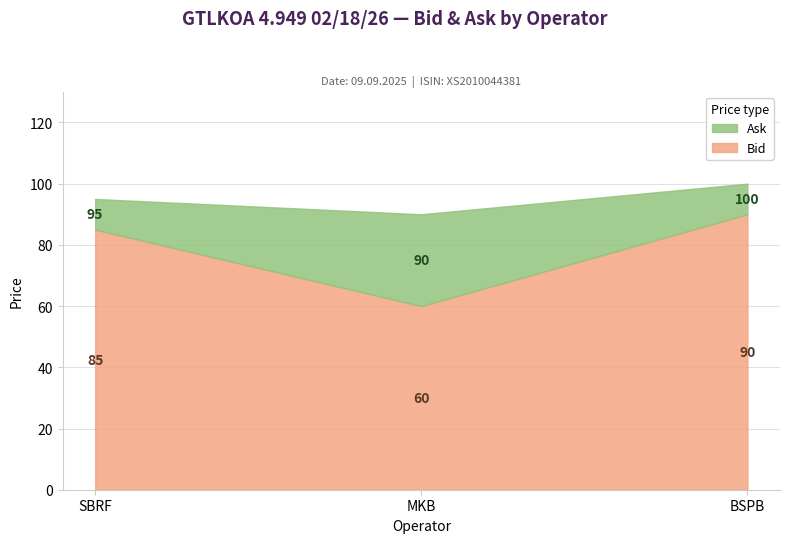

What are all the series names shown in the legend?

Bid, Ask